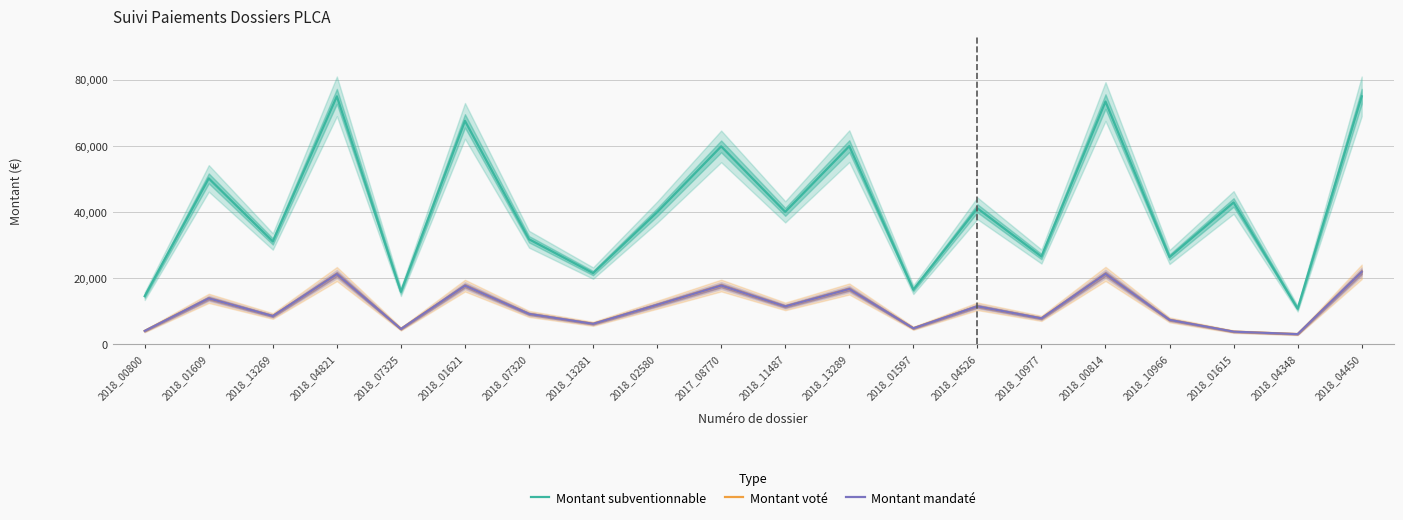

Reading left to right, transcribe all the data shown in this chart.

Montant subventionnable: 2018_00800=14597.0	2018_01609=50197.6	2018_13269=31123.6	2018_04821=75000.0	2018_07325=15908.1	2018_01621=67577.4	2018_07320=31800.3	2018_13281=21564.0	2018_02580=39970.5	2017_08770=59870.0	2018_11487=40075.8	2018_13289=59939.1	2018_01597=16555.0	2018_04526=41152.4	2018_10977=26565.5	2018_00814=73419.5	2018_10966=26409.5	2018_01615=42913.7	2018_04348=10815.3	2018_04450=75000.0
Montant voté: 2018_00800=4082.0	2018_01609=13933.0	2018_13269=8588.4	2018_04821=21274.0	2018_07325=4669.0	2018_01621=17774.0	2018_07320=9224.0	2018_13281=6229.0	2018_02580=11976.8	2017_08770=17809.0	2018_11487=11494.5	2018_13289=16756.3	2018_01597=4879.0	2018_04526=11524.0	2018_10977=7880.4	2018_00814=21326.9	2018_10966=7423.7	2018_01615=3862.2	2018_04348=3114.0	2018_04450=21931.5
Montant mandaté: 2018_00800=4082.0	2018_01609=13933.0	2018_13269=8588.4	2018_04821=21274.0	2018_07325=4669.0	2018_01621=17774.0	2018_07320=9224.0	2018_13281=6229.0	2018_02580=11976.8	2017_08770=17809.0	2018_11487=11494.5	2018_13289=16756.3	2018_01597=4879.0	2018_04526=11524.0	2018_10977=7880.4	2018_00814=21326.9	2018_10966=7423.7	2018_01615=3862.2	2018_04348=3114.0	2018_04450=21931.5